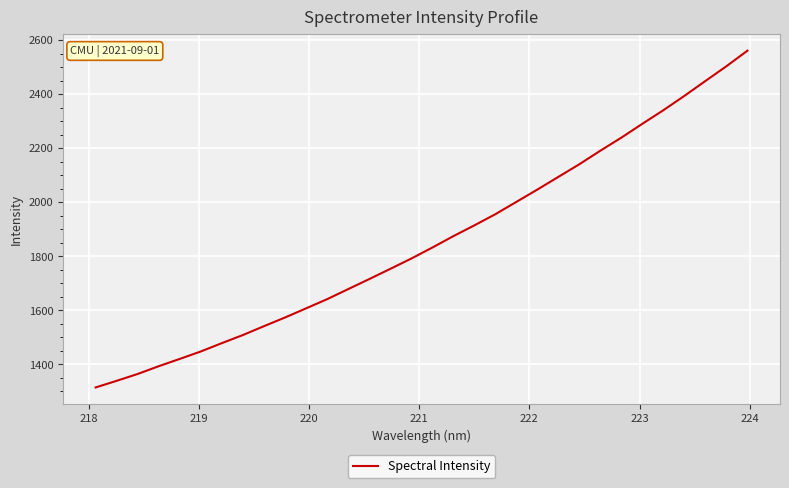

What is the difference between the maximum and minimum values?

1246.7